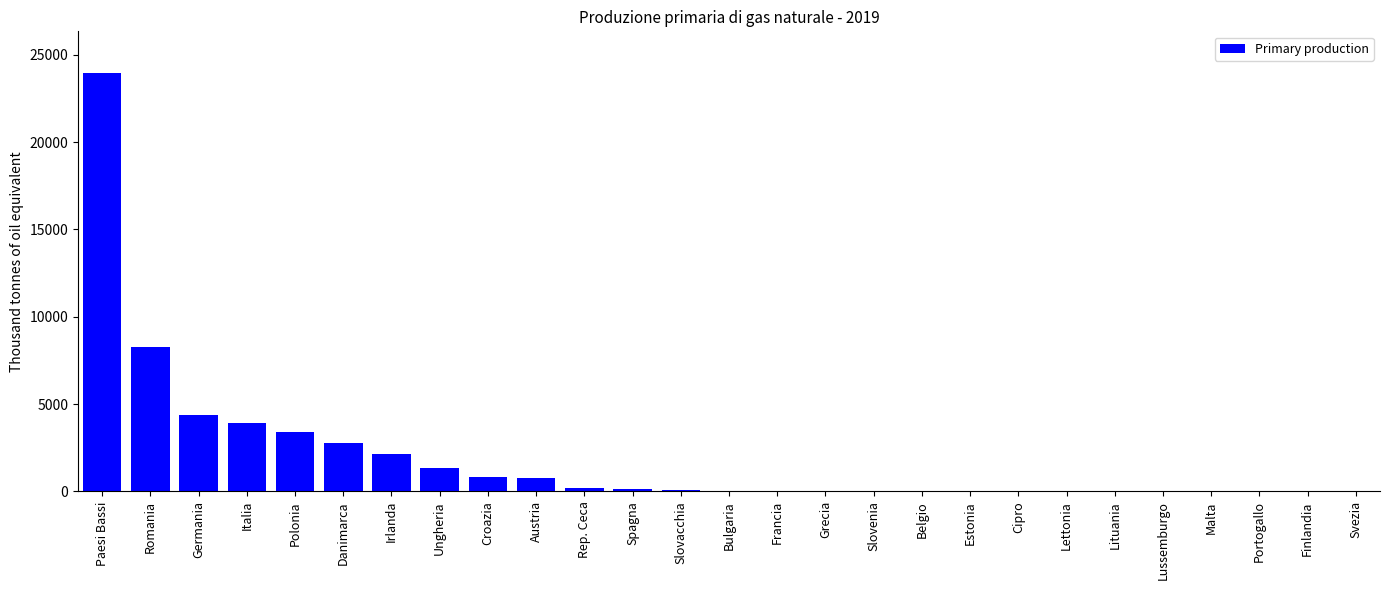

True or false: the data shows 7339.9 at Lituania.

False